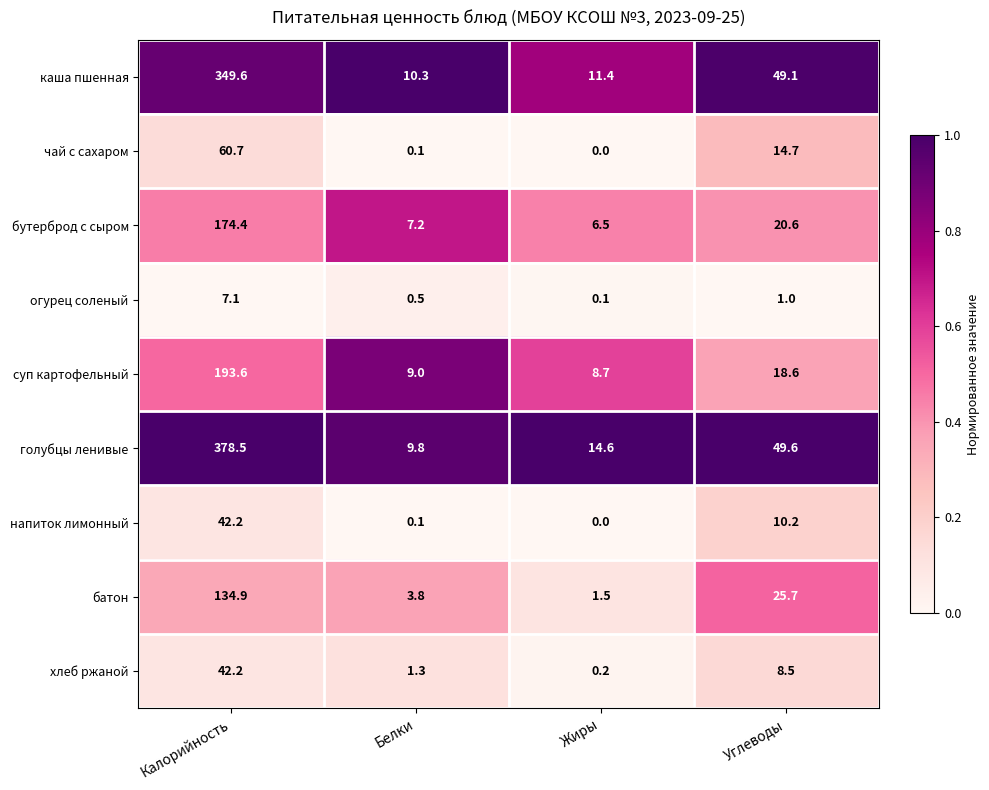

List the labels in order of голубцы ленивые value, smallest first.

Белки, Жиры, Углеводы, Калорийность